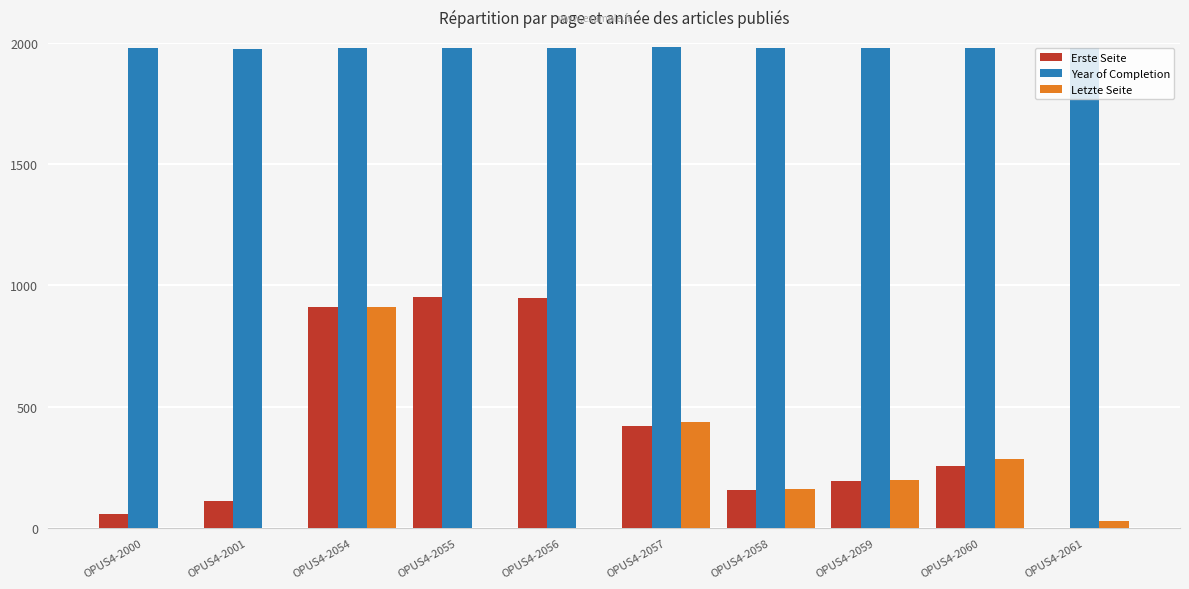

The Letzte Seite series shows 197 at OPUS4-2059. True or false?

True